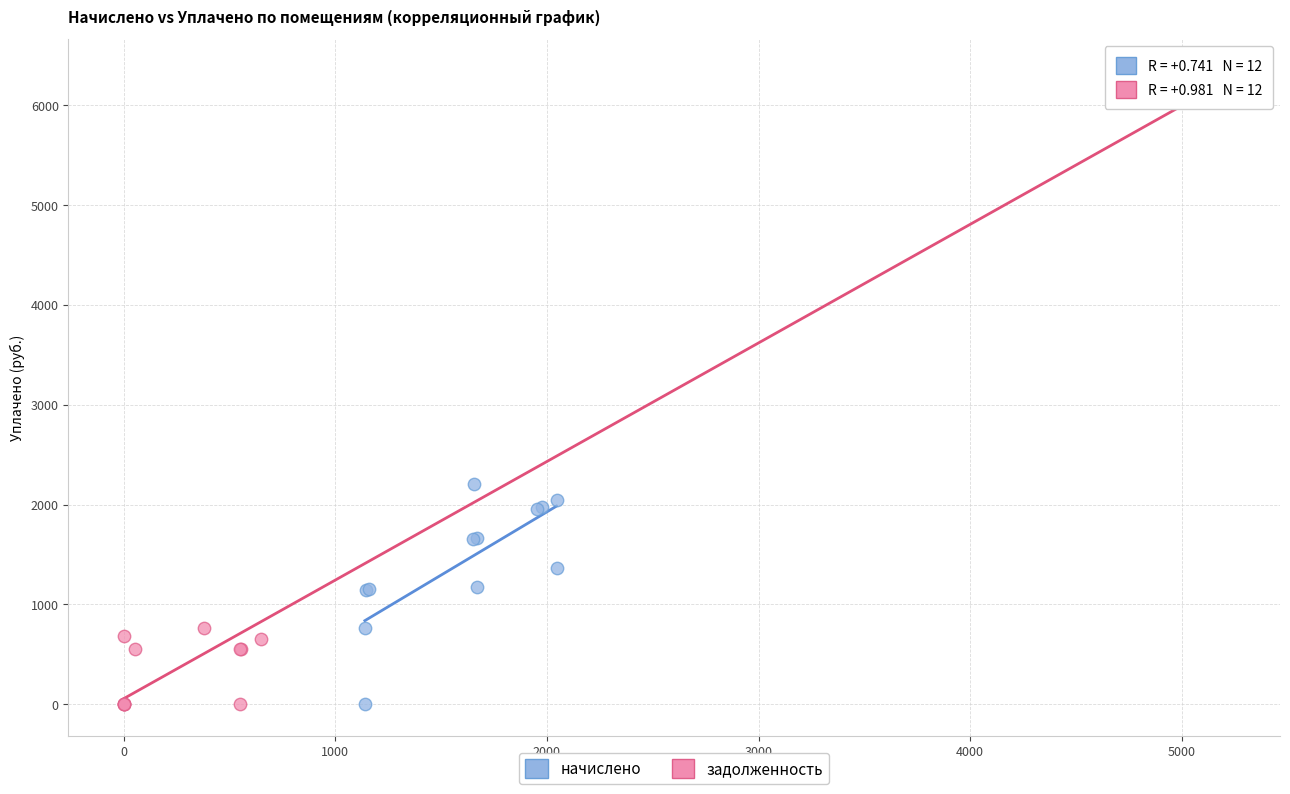

Which series has the largest Y range (max minus min)?

задолженность